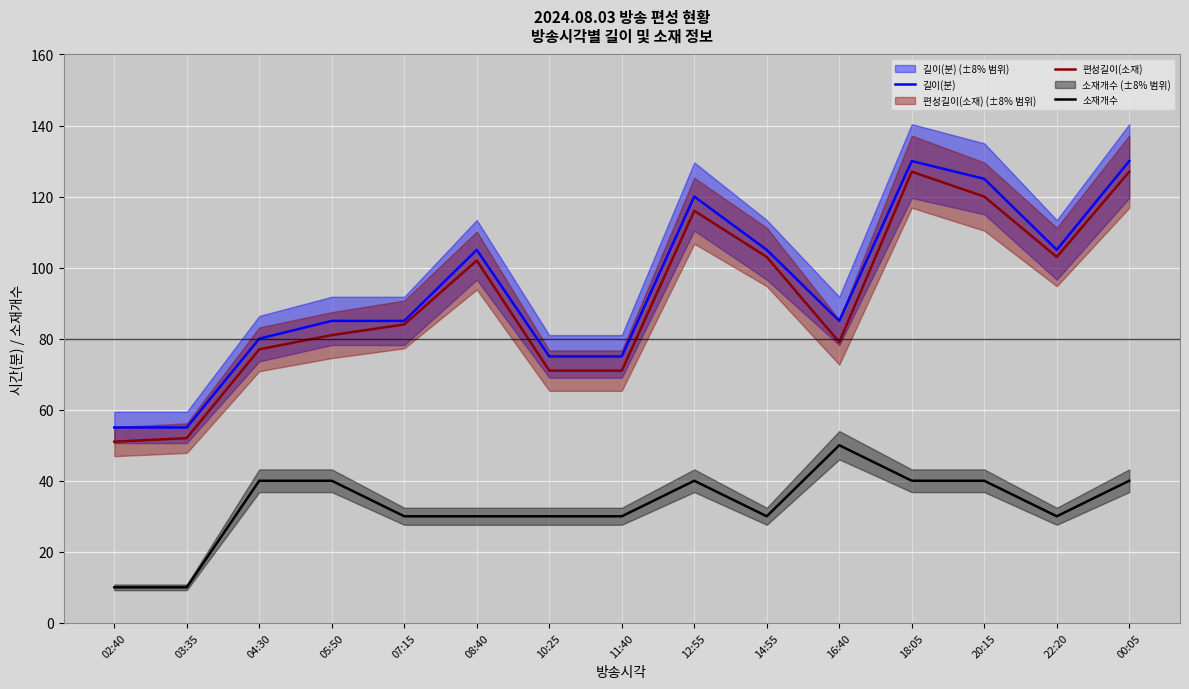

Which has a higher value, 14:55 or 22:20?

14:55